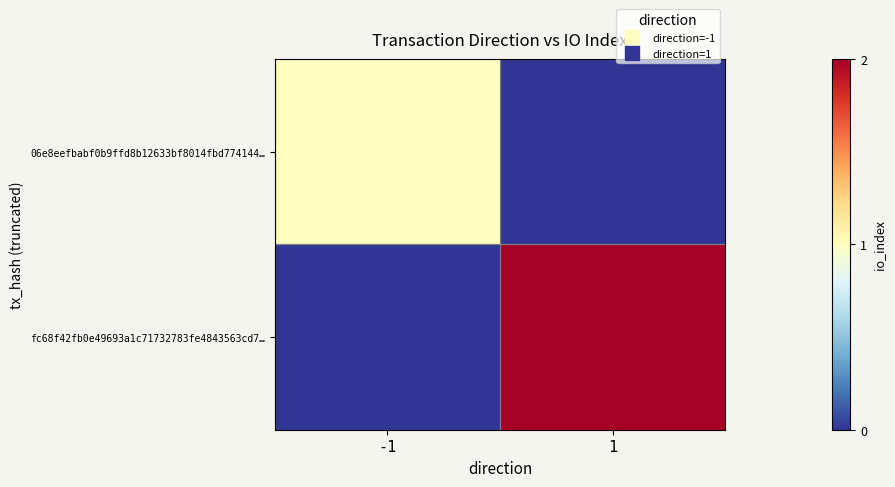

At how many categories does at least one series exceed 1?

1